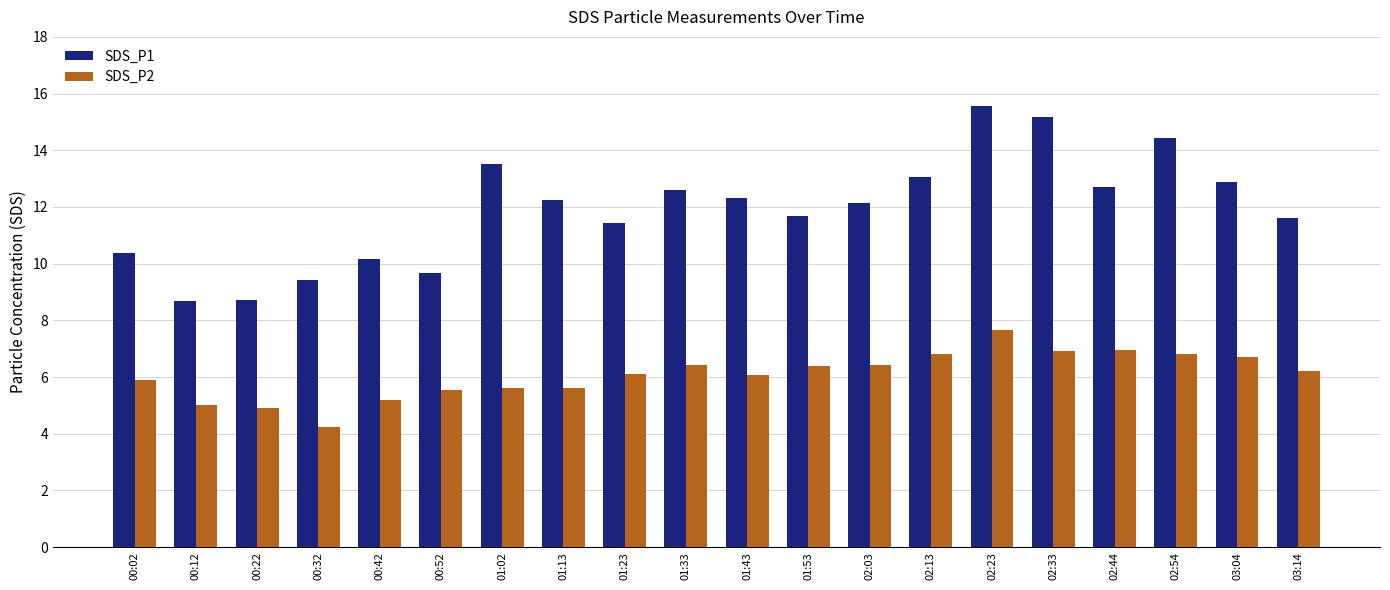

What is the approximate value of SDS_P2 at 00:22?

4.9